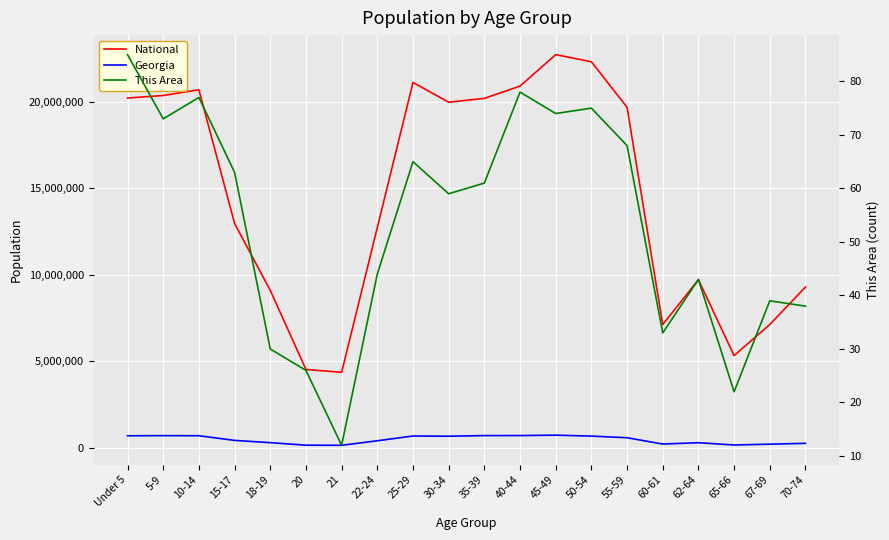

True or false: This Area has a value of 16 at 50-54.

False